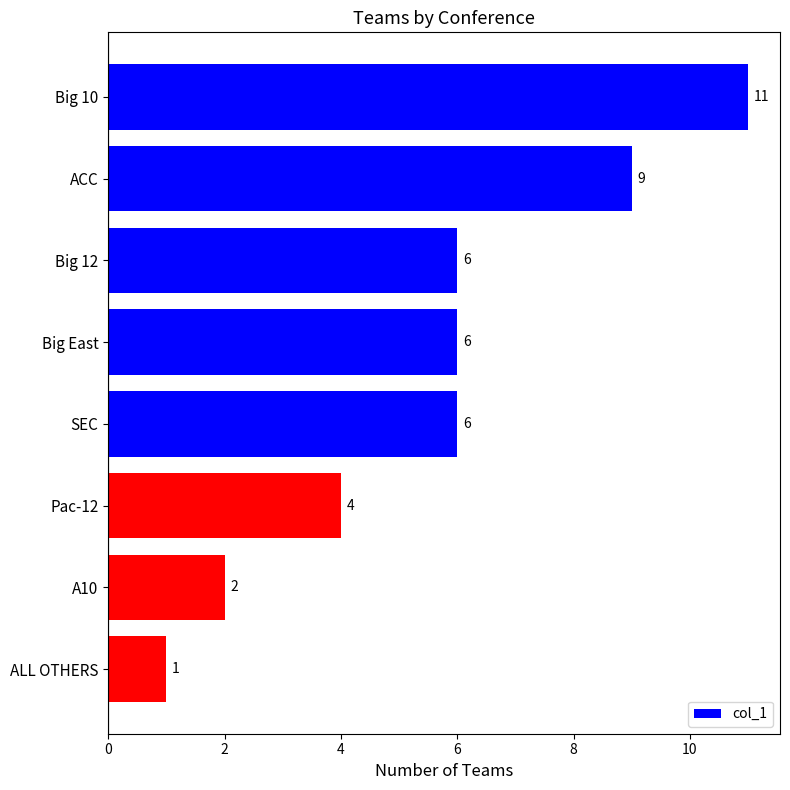

Reading top to bottom, list all the values displayed in this chart.

Big 10=11	ACC=9	Big 12=6	Big East=6	SEC=6	Pac-12=4	A10=2	ALL OTHERS=1